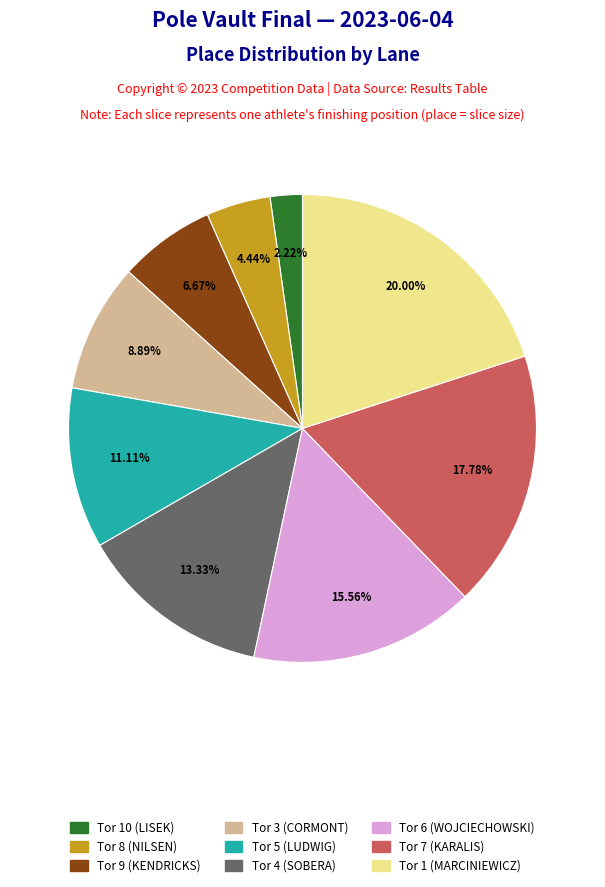

Rank the categories by value from lowest to highest.

Tor 10 (LISEK), Tor 8 (NILSEN), Tor 9 (KENDRICKS), Tor 3 (CORMONT), Tor 5 (LUDWIG), Tor 4 (SOBERA), Tor 6 (WOJCIECHOWSKI), Tor 7 (KARALIS), Tor 1 (MARCINIEWICZ)